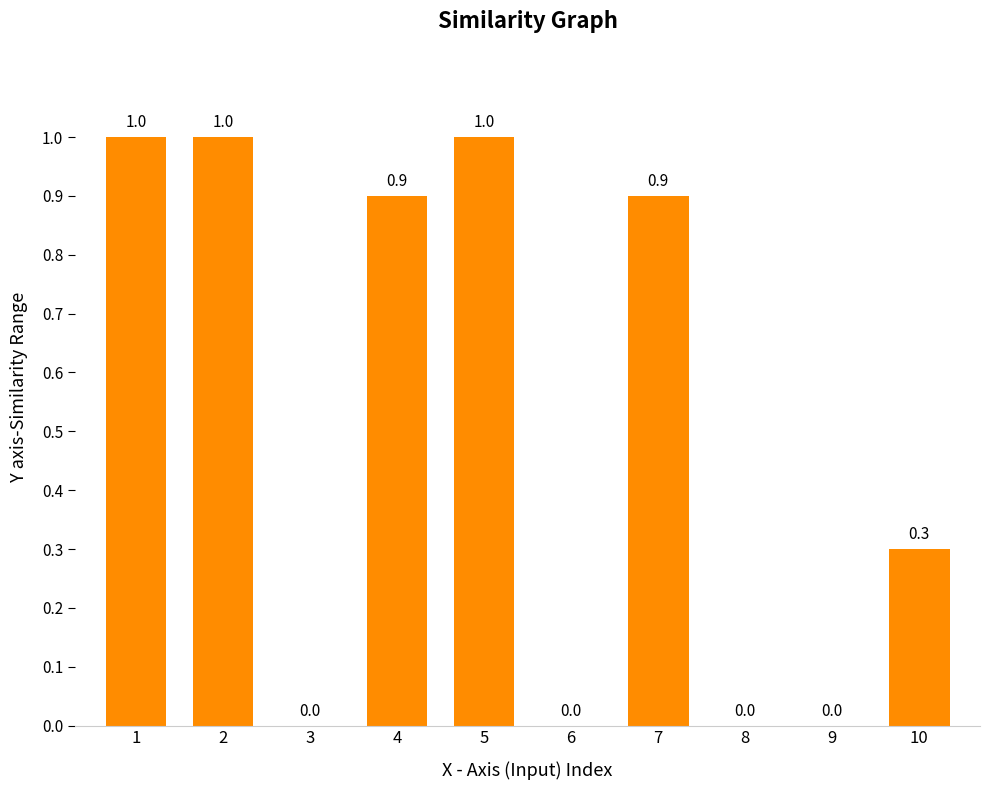

Between 5 and 7, which is larger?

5